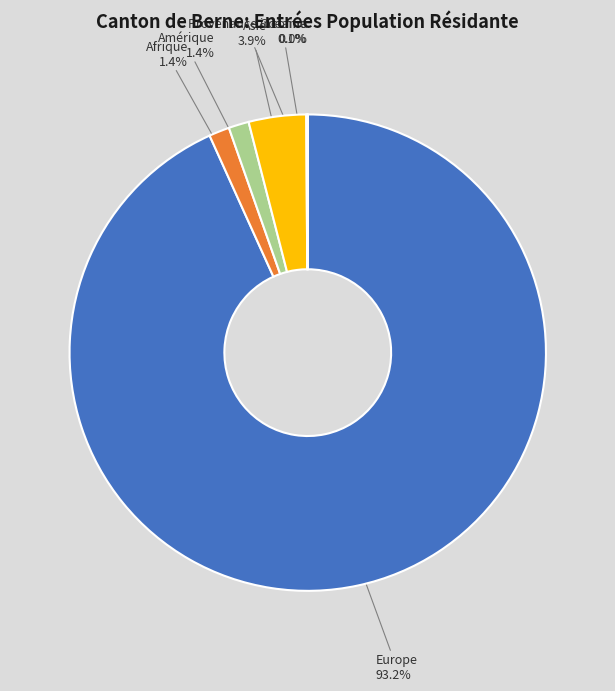

To the nearest percent, what is the combined percentage of Asie and Afrique?

5%